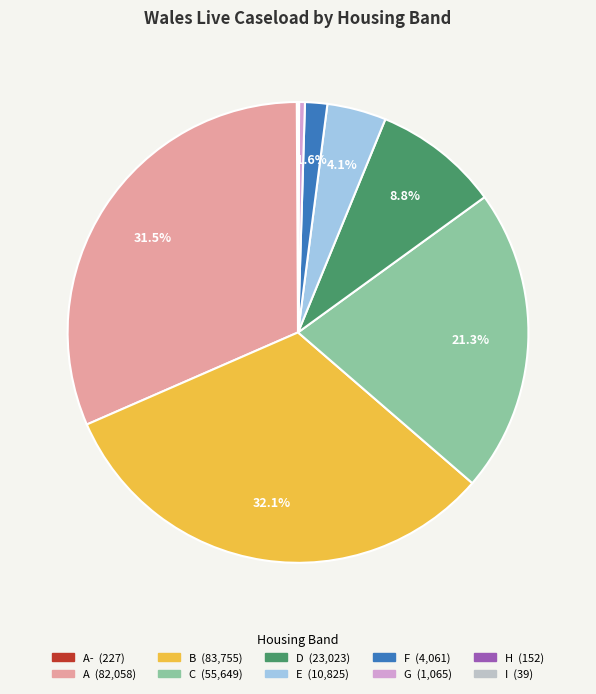

Is there a majority slice in this chart?

No